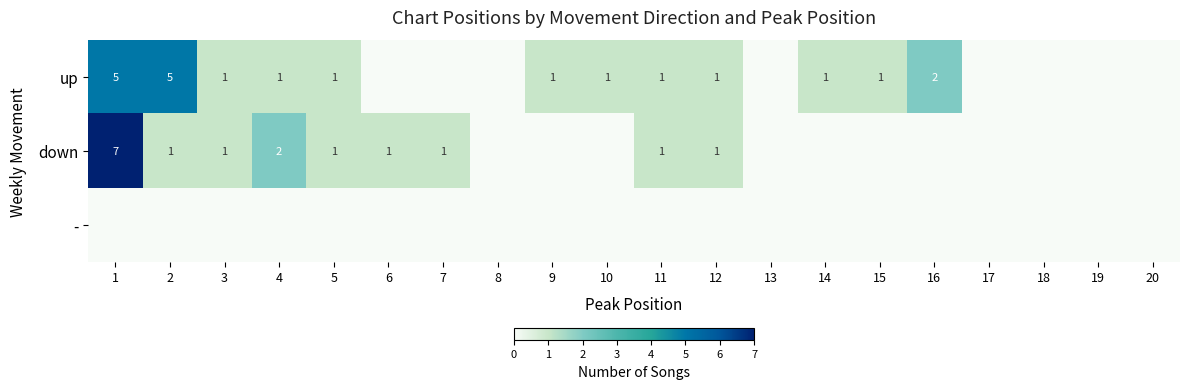

The down series shows 1 at 4. True or false?

False